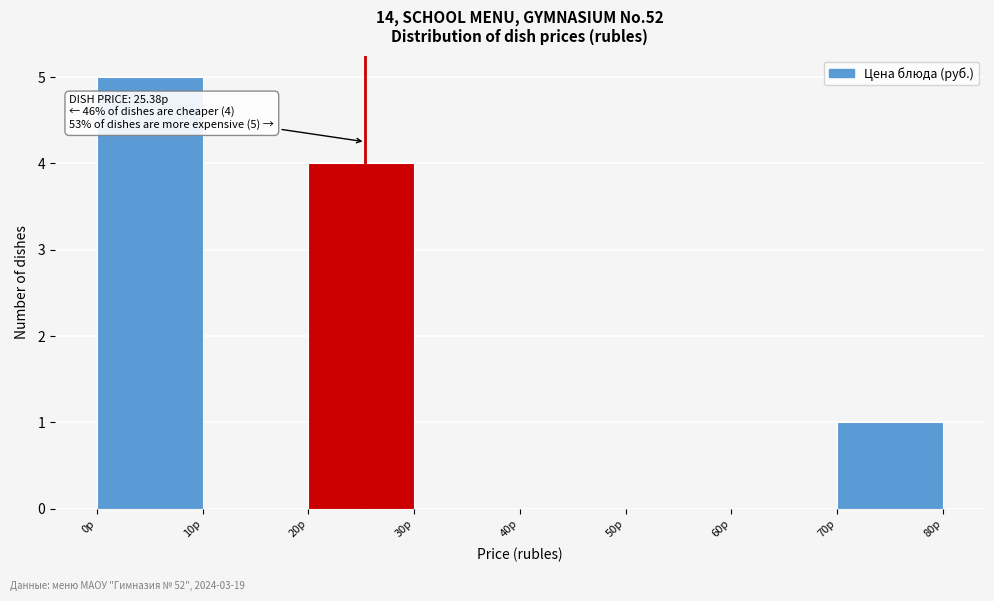

Which range on the x-axis has the tallest bar?

0 to 10